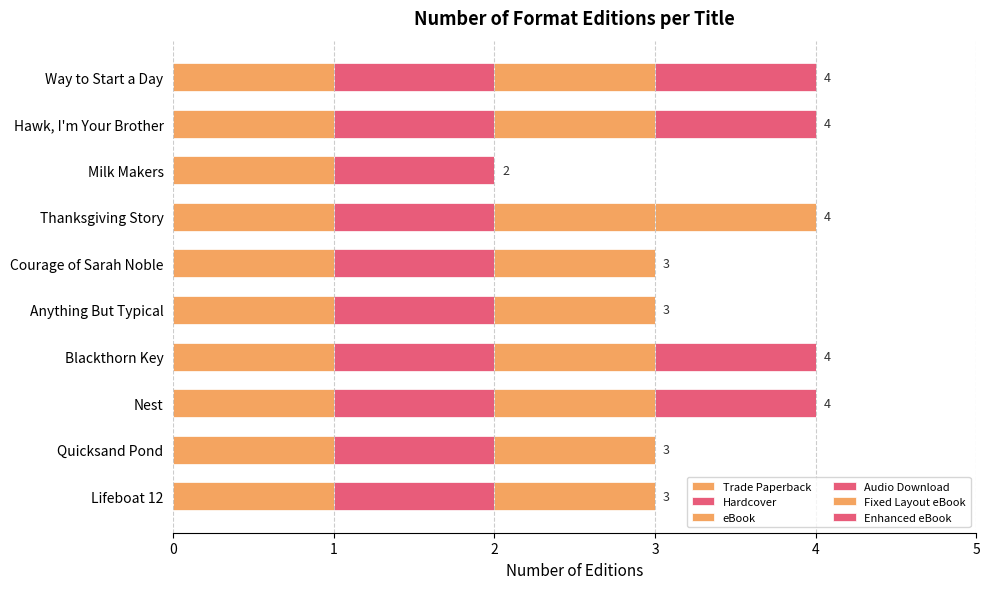

How many distinct data groups are displayed?

6